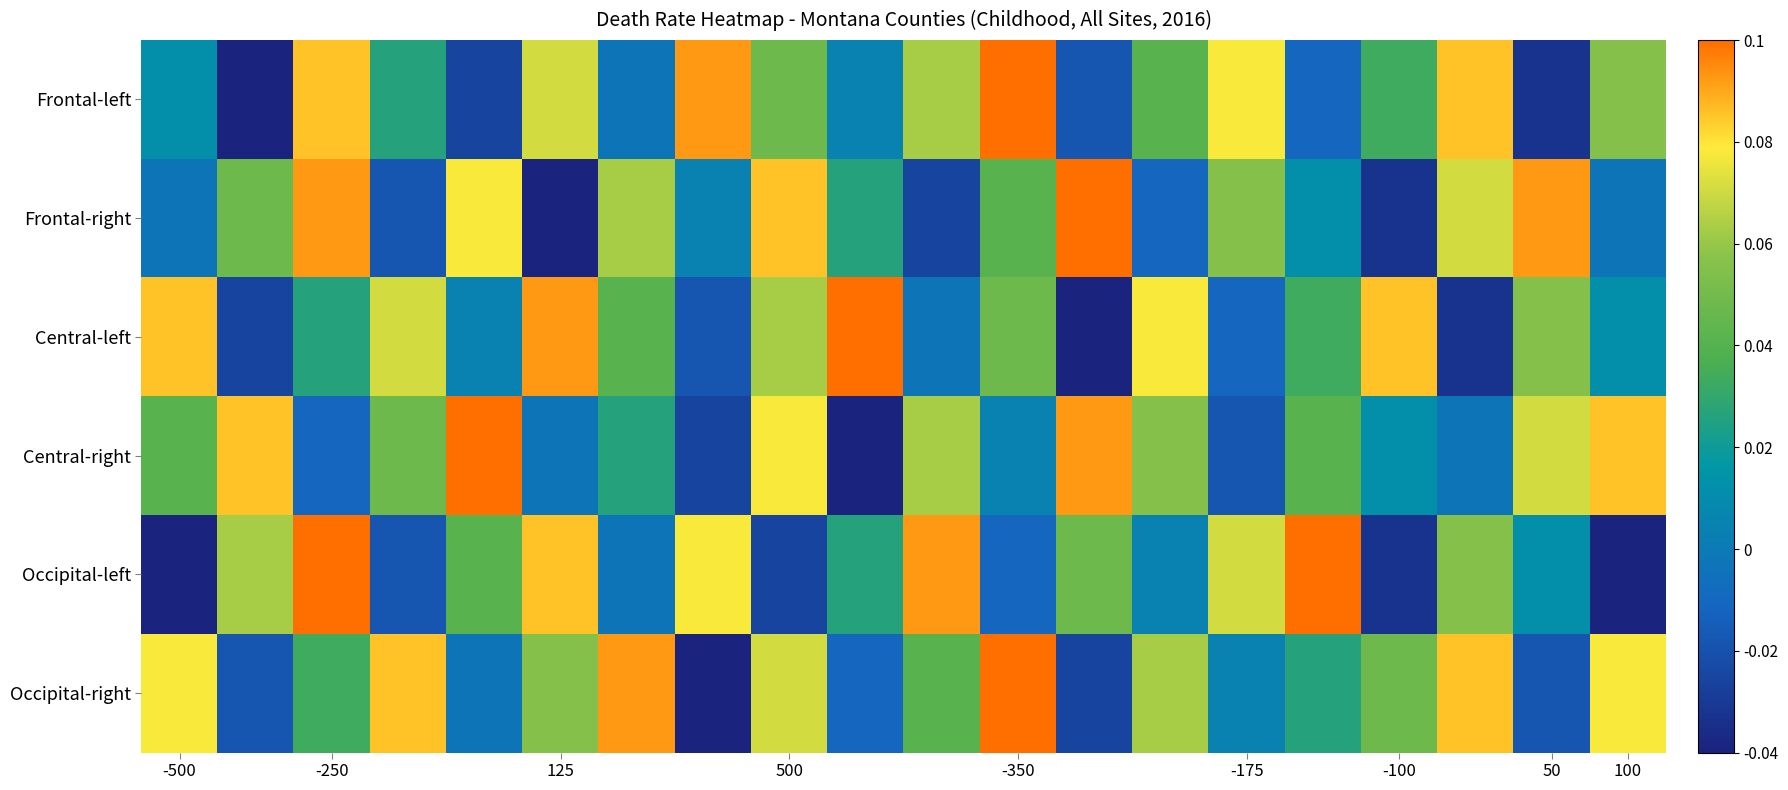

Reading left to right, what are all the values shown in this chart?

Frontal-left: 0.0	-0.0	0.1	0.0	-0.0	0.1	-0.0	0.1	0.0	0.0	0.1	0.1	-0.0	0.0	0.1	-0.0	0.0	0.1	-0.0	0.1
Frontal-right: -0.0	0.0	0.1	-0.0	0.1	-0.0	0.1	0.0	0.1	0.0	-0.0	0.0	0.1	-0.0	0.1	0.0	-0.0	0.1	0.1	-0.0
Central-left: 0.1	-0.0	0.0	0.1	0.0	0.1	0.0	-0.0	0.1	0.1	-0.0	0.0	-0.0	0.1	-0.0	0.0	0.1	-0.0	0.1	0.0
Central-right: 0.0	0.1	-0.0	0.0	0.1	-0.0	0.0	-0.0	0.1	-0.0	0.1	0.0	0.1	0.1	-0.0	0.0	0.0	-0.0	0.1	0.1
Occipital-left: -0.0	0.1	0.1	-0.0	0.0	0.1	-0.0	0.1	-0.0	0.0	0.1	-0.0	0.0	0.0	0.1	0.1	-0.0	0.1	0.0	-0.0
Occipital-right: 0.1	-0.0	0.0	0.1	-0.0	0.1	0.1	-0.0	0.1	-0.0	0.0	0.1	-0.0	0.1	0.0	0.0	0.0	0.1	-0.0	0.1